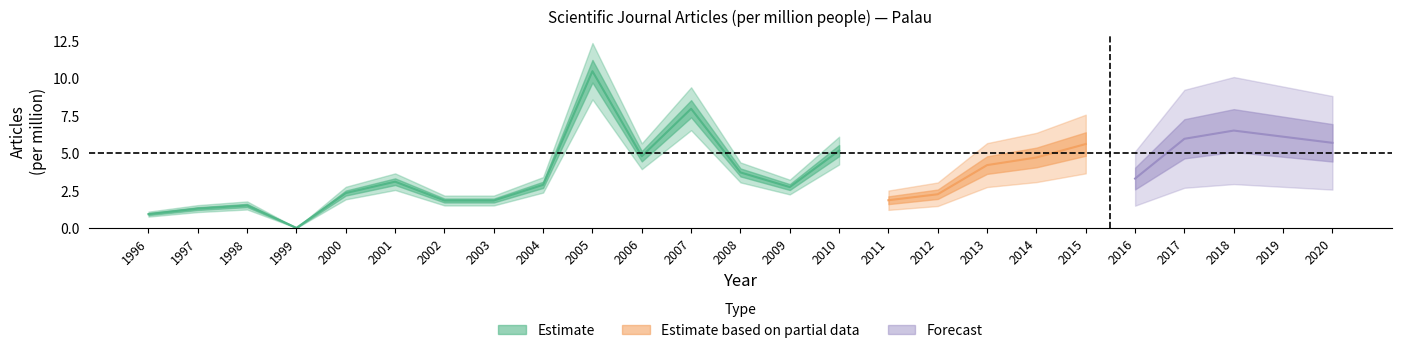

Reading right to left, what are all the values shown in this chart?

5.7	6.1	6.5	6.0	3.3	5.6	4.7	4.2	2.2	1.9	5.2	2.7	3.7	8.0	4.8	10.5	2.9	1.8	1.8	3.1	2.3	0.0	1.5	1.3	0.9